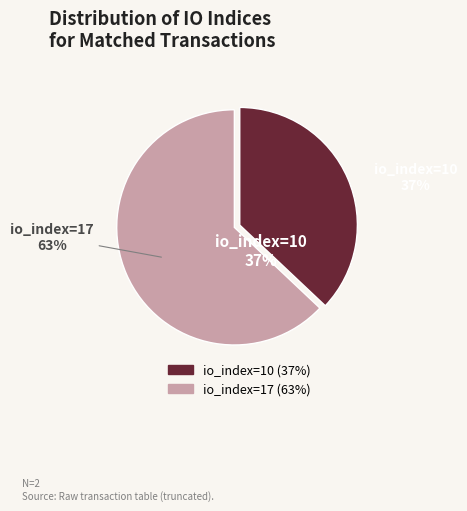

How many segments does this pie chart have?

2